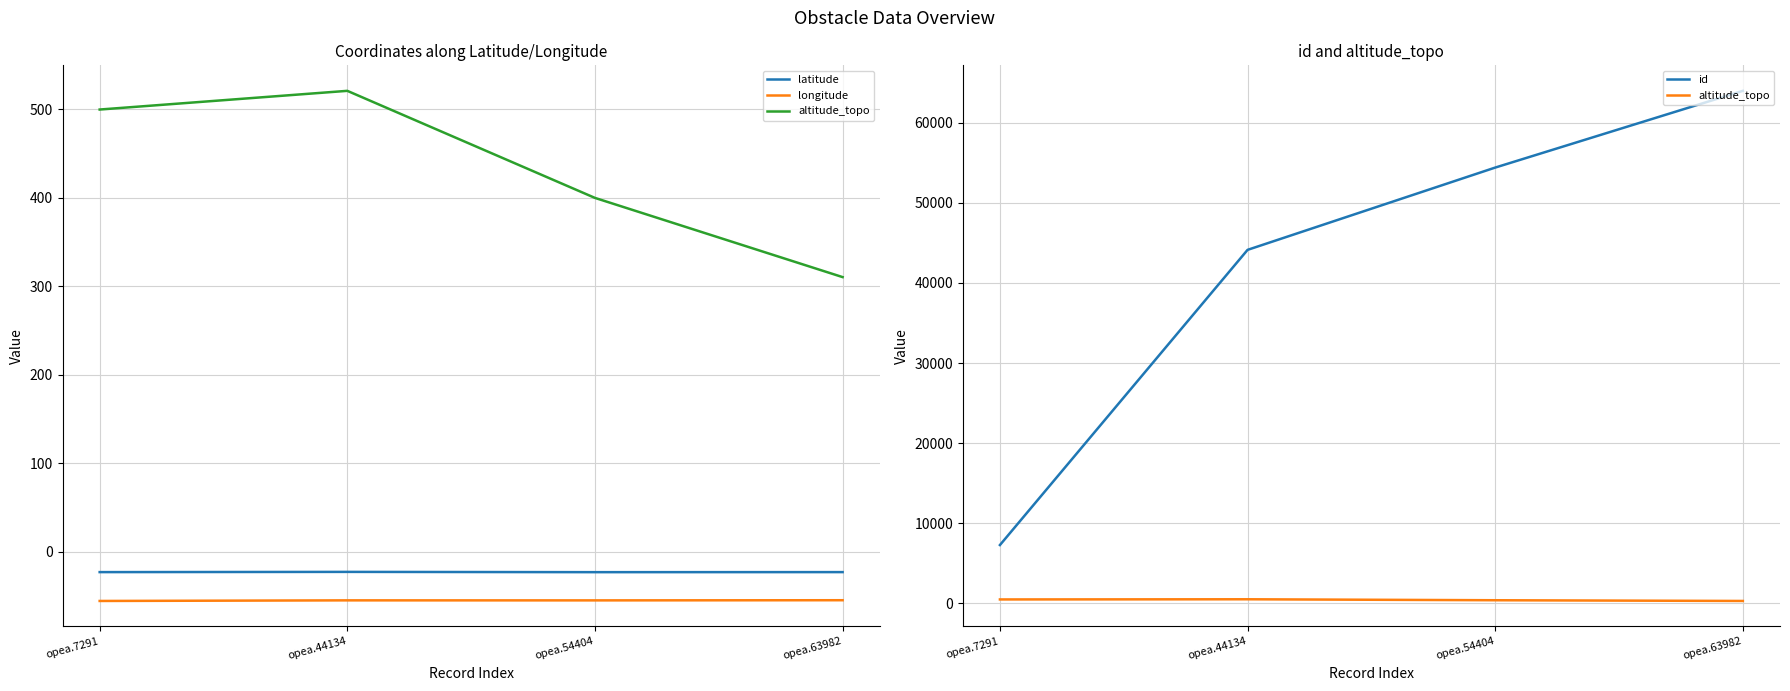

Rank the series by their maximum value, from lowest to highest.

longitude, latitude, altitude_topo, id